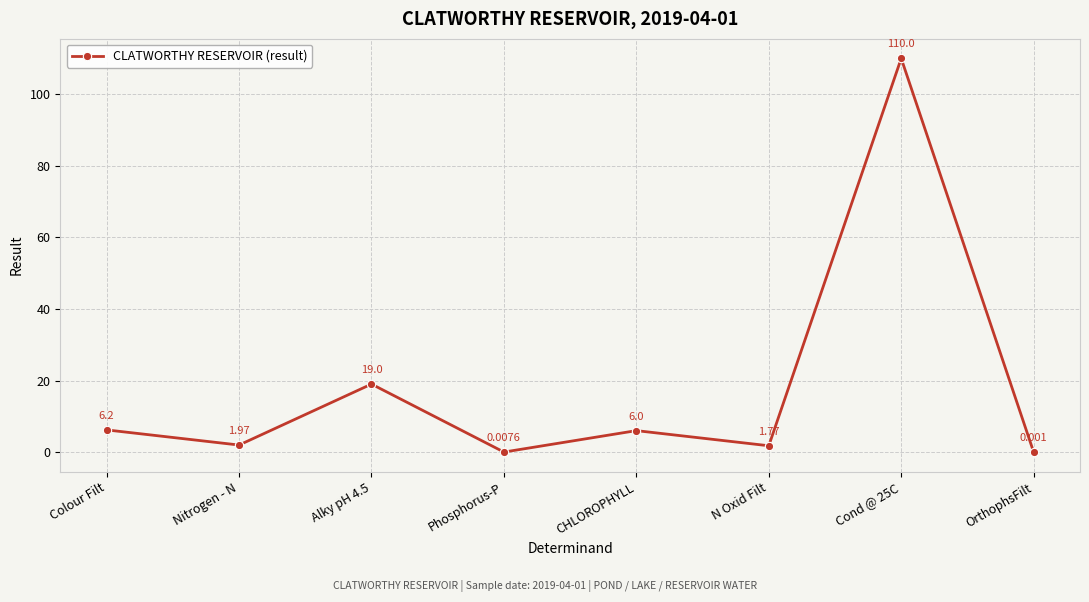

What is the label of the 8th point from the left?

OrthophsFilt